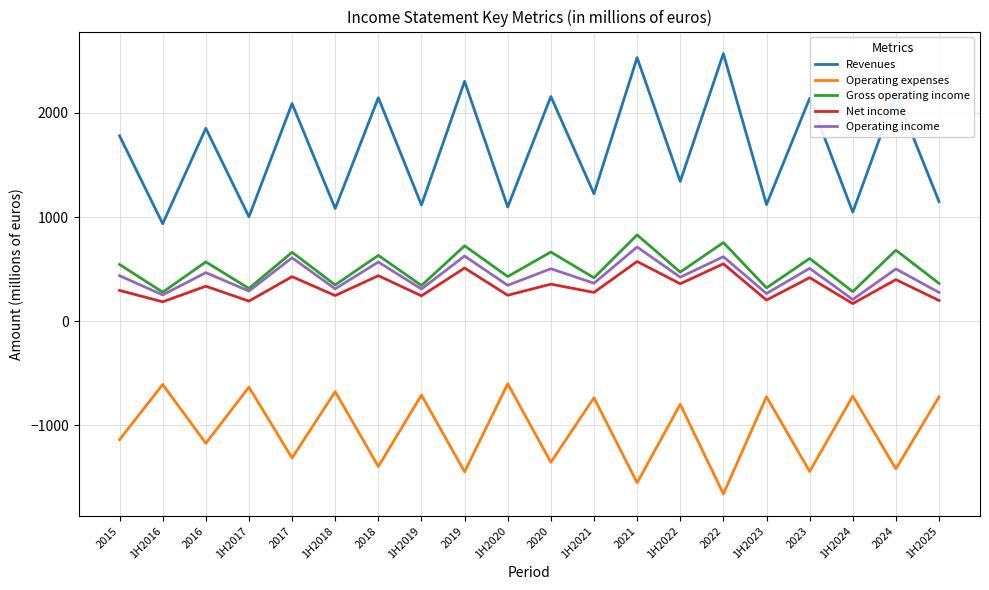

How many categories are shown in the chart?

20